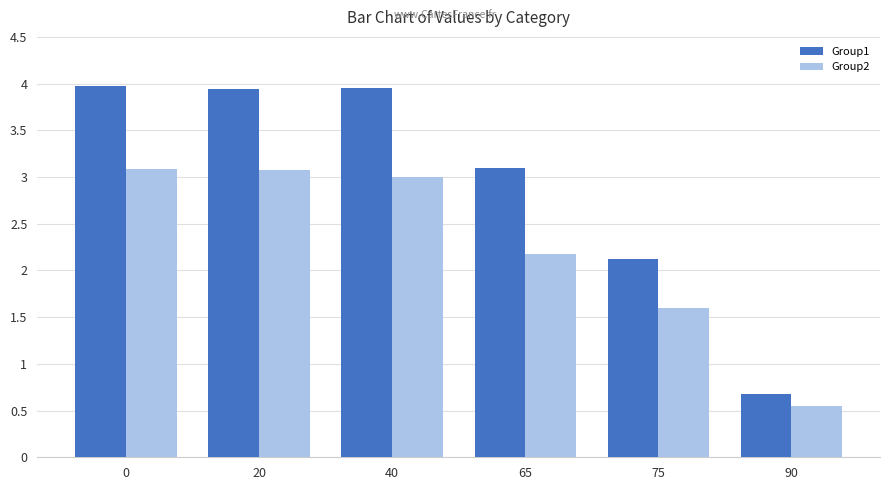

Is it true that Group1 equals 4.7 at 65?

False